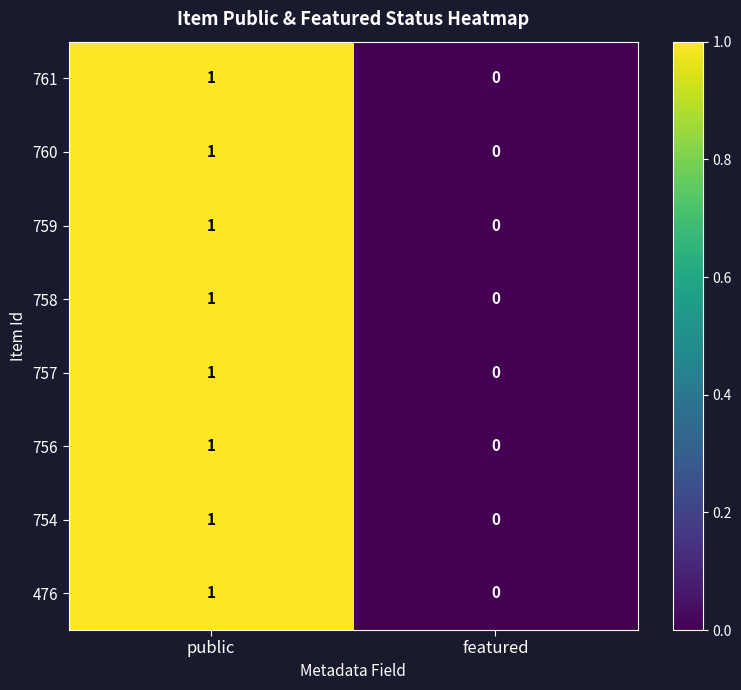

The 756 series shows 1 at public. True or false?

True